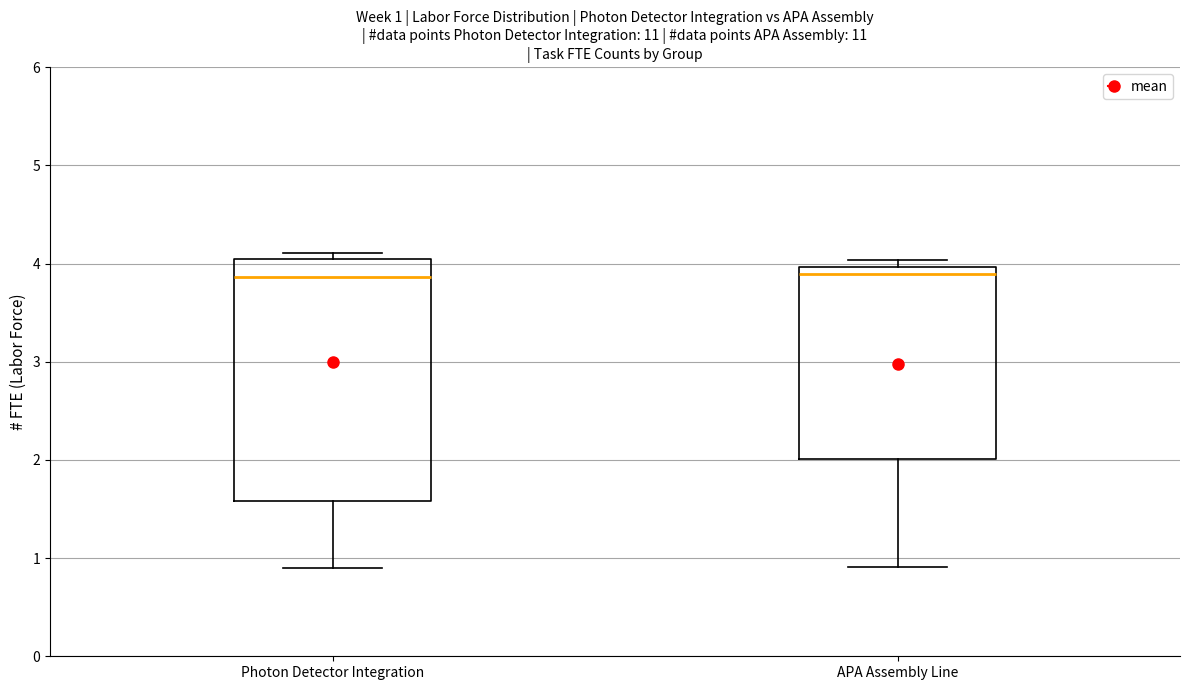

Which box is the tallest, from its lower edge to its upper edge?

Photon Detector Integration